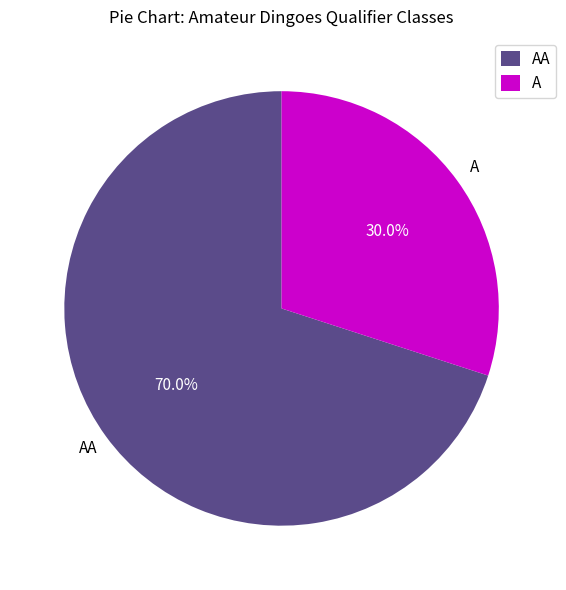

How many slices are in this pie chart?

2